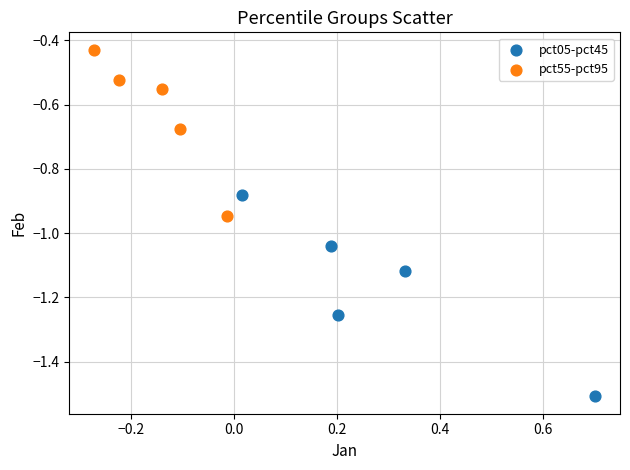

What are all the series names shown in the legend?

pct05-pct45, pct55-pct95